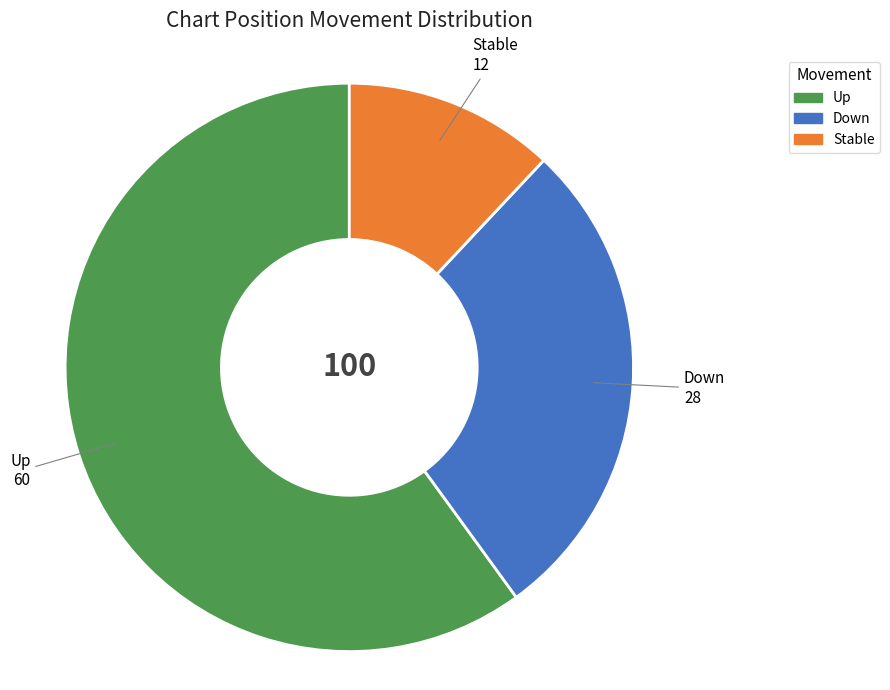

Does any single category account for the majority?

Yes